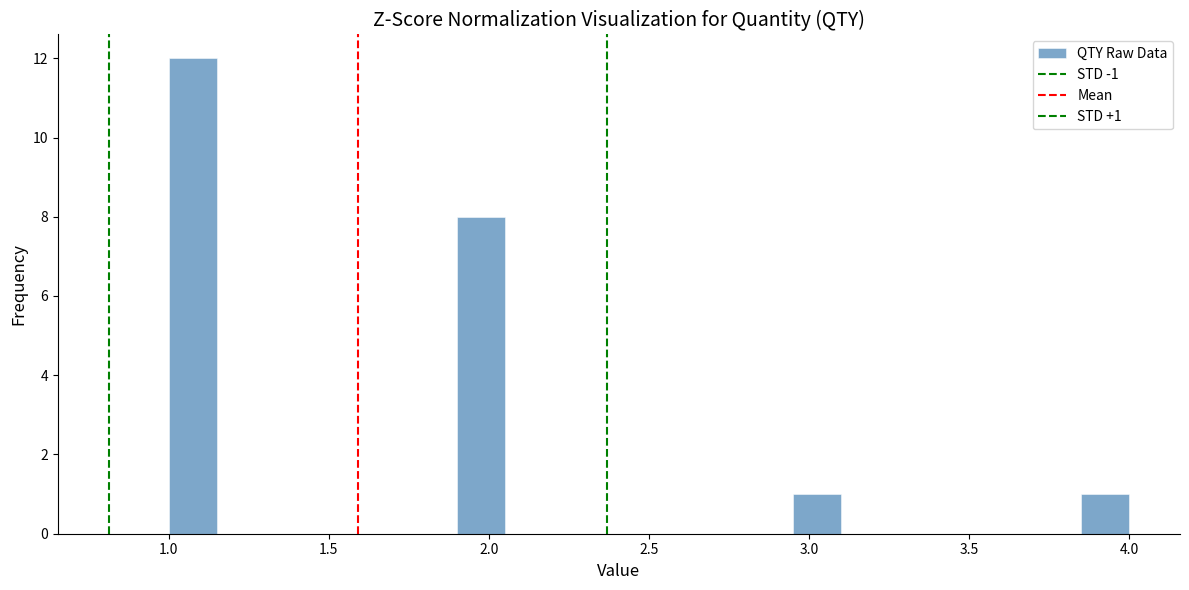

Around what value on the x-axis is the tallest bar? Give the approximate position of its centre, as read against the axis.

1.10